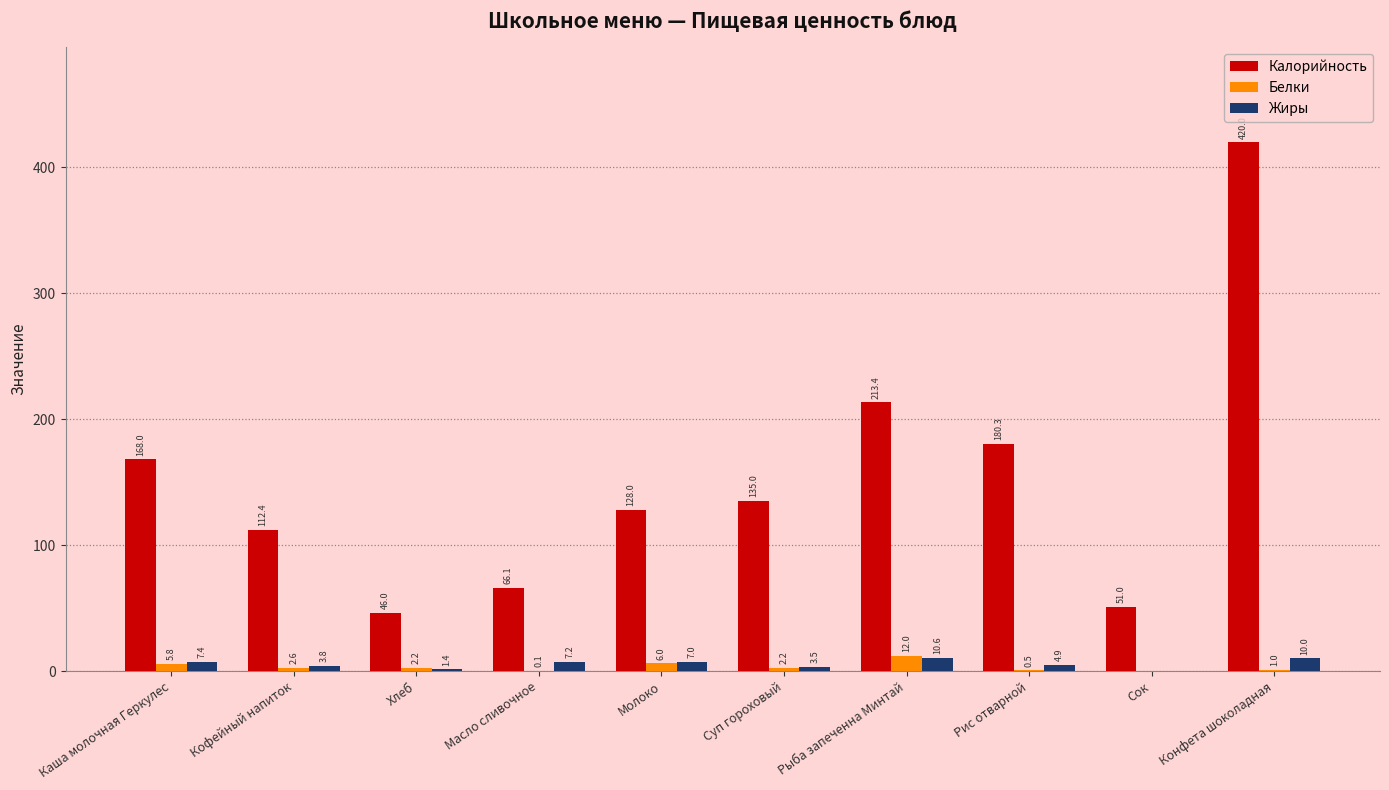

How many distinct data groups are displayed?

3